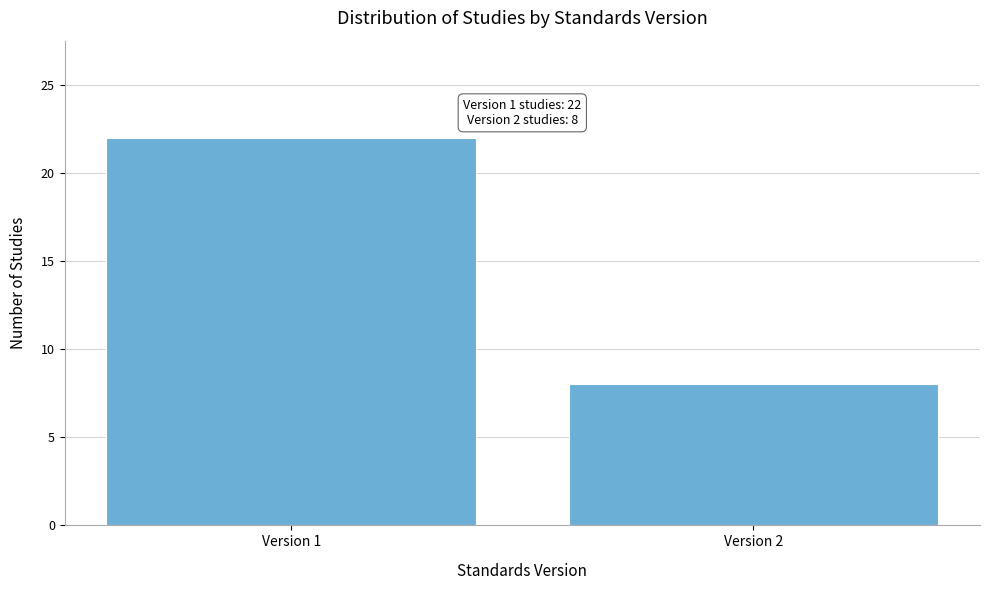

Reading left to right, list all the values displayed in this chart.

Version 1=22	Version 2=8